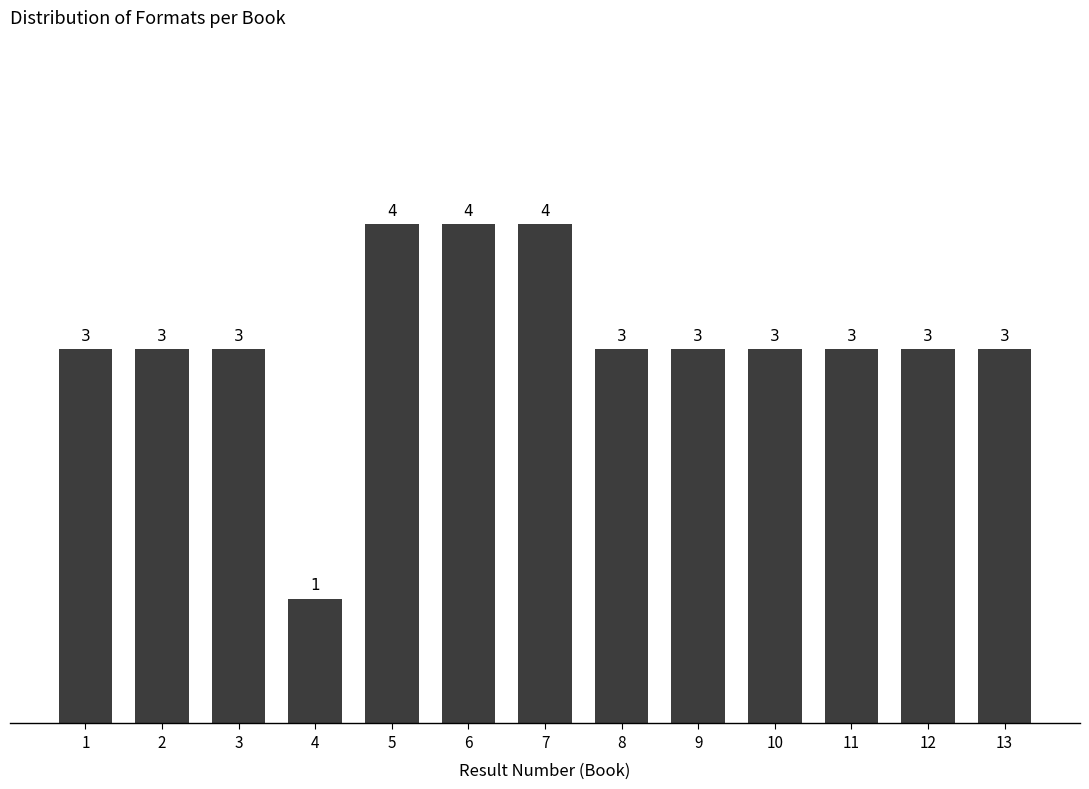

Reading left to right, list all the values displayed in this chart.

3	3	3	1	4	4	4	3	3	3	3	3	3